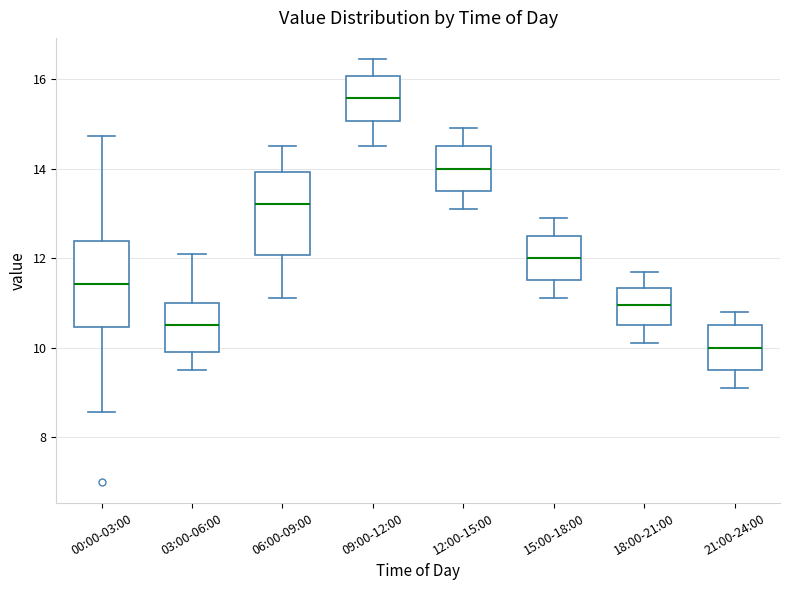

Which box has the highest median line?

09:00-12:00